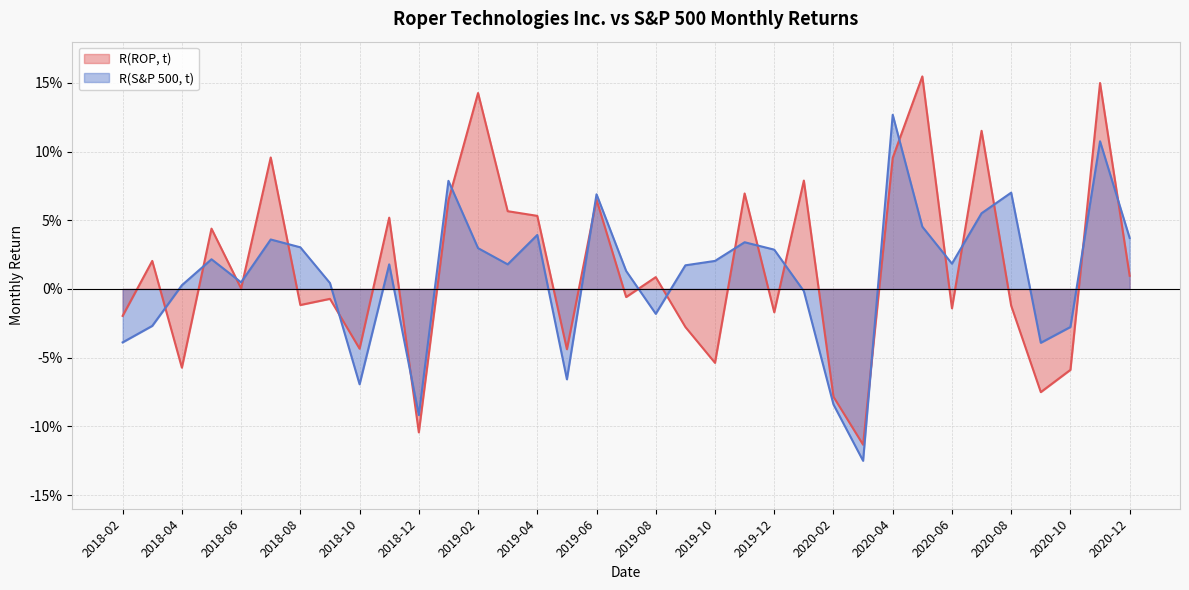

True or false: R(S&P 500, t) and R(ROP, t) intersect in this chart.

True